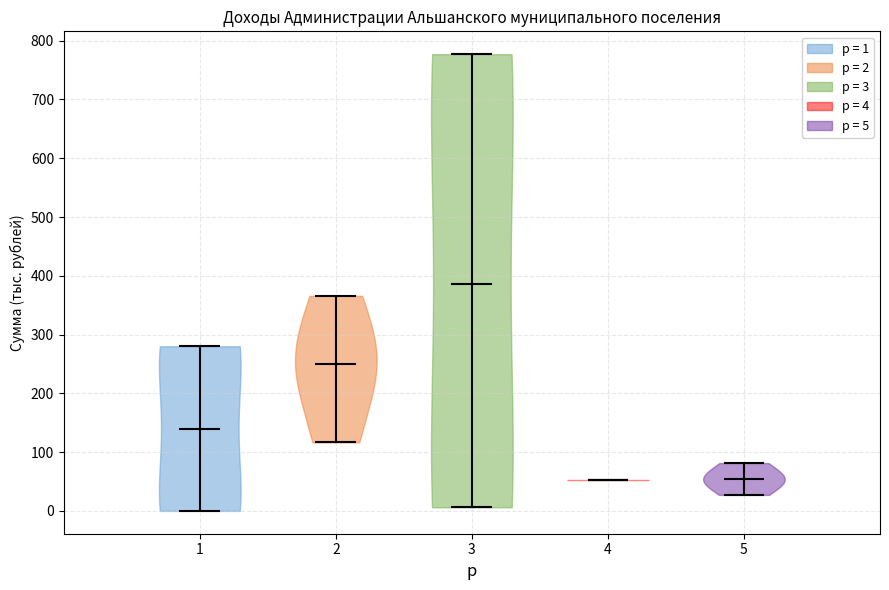

Reading left to right, read every violin against the y-axis: where its median line is, and the lowest and highest points it reaches. The values are not printed on the chart, so give them approximately, as read against the axis.

1: median line 140, lowest point 0, highest point 280
2: median line 250, lowest point 120, highest point 370
3: median line 390, lowest point 10, highest point 780
4: median line 50, lowest point 50, highest point 50
5: median line 50, lowest point 30, highest point 80